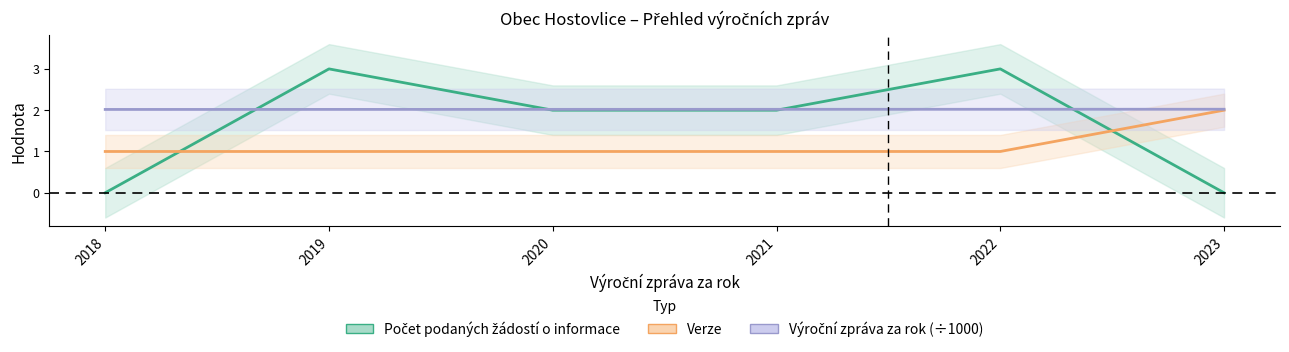

At how many categories does at least one series exceed 2?

6